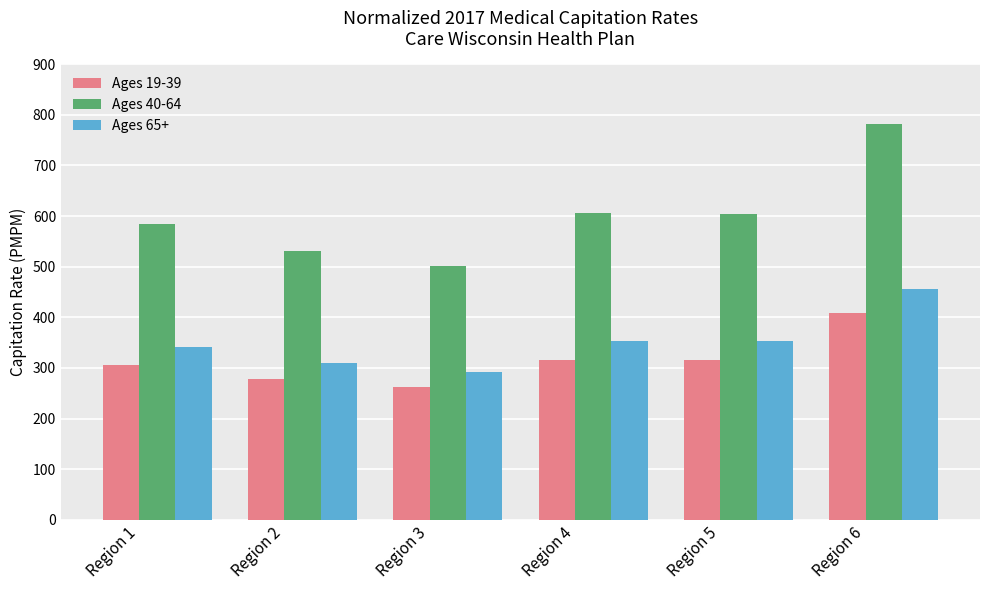

Which series has the largest total across all categories?

Ages 40-64